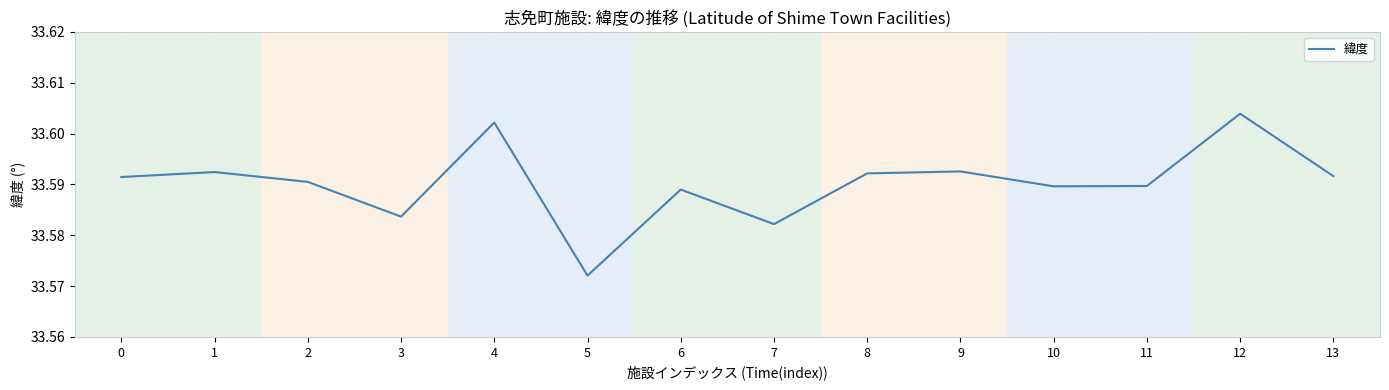

Which category has the lowest value across all series?

5